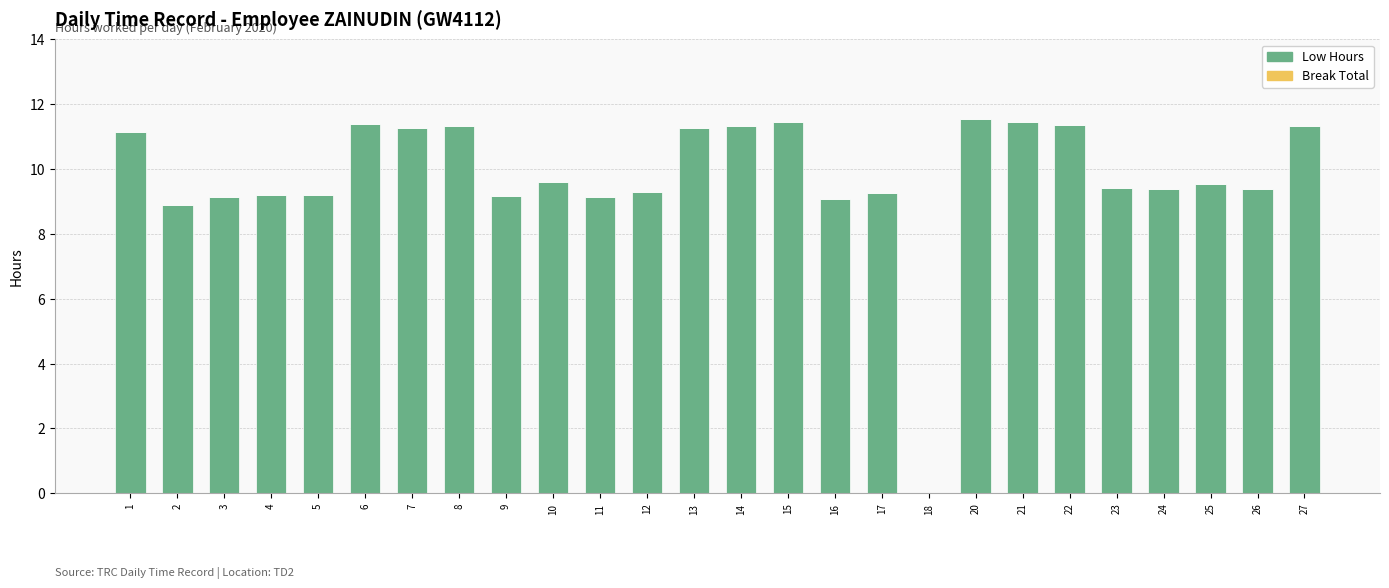

Read the value at 6.

11.4